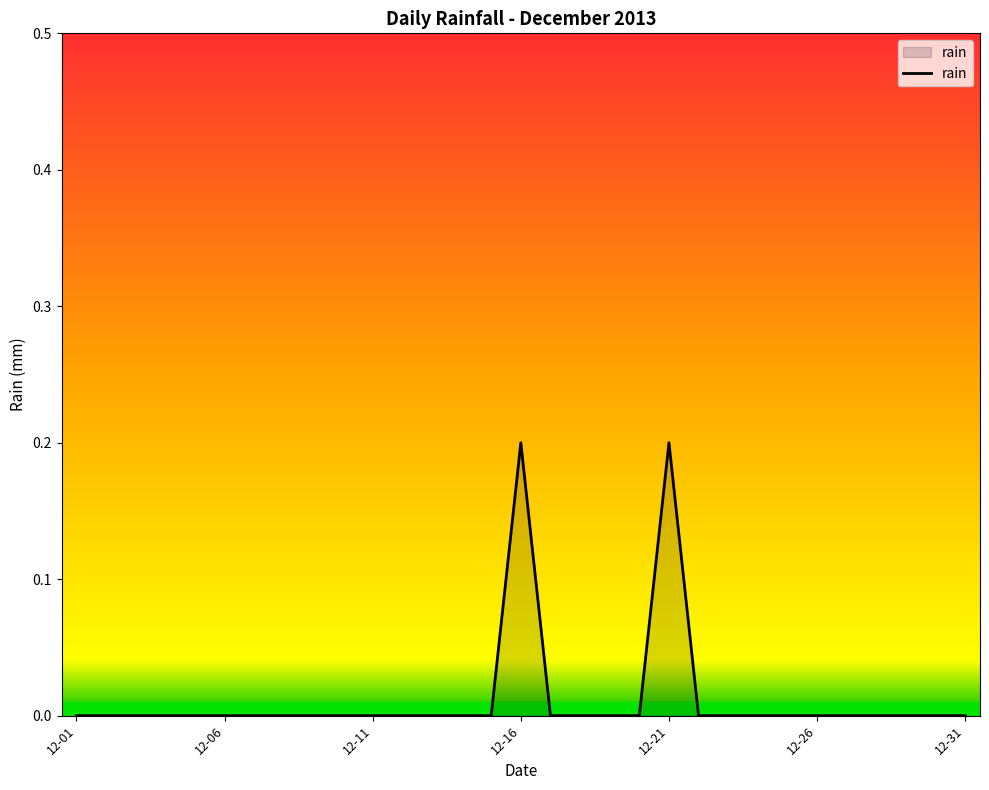

Count the values in the range 0 to 1.

31